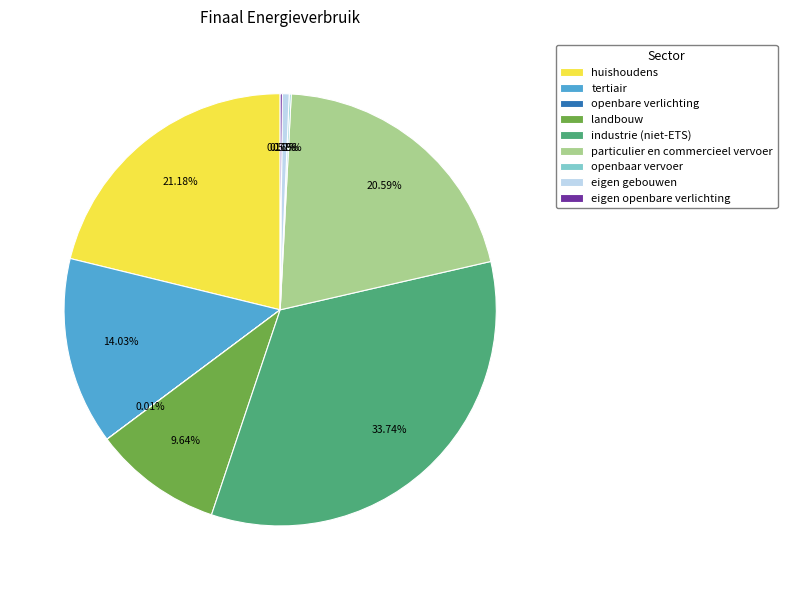

Is there any slice that represents more than half of the pie?

No